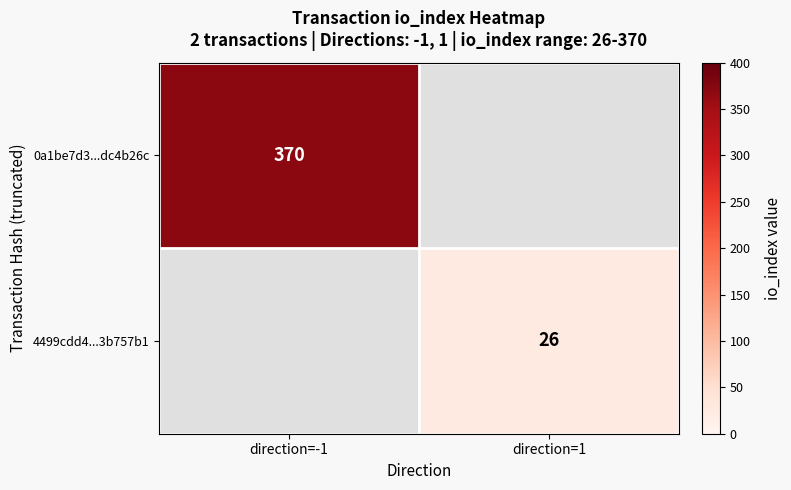

True or false: 4499cdd4...3b757b1 has a value of 40 at direction=1.

False